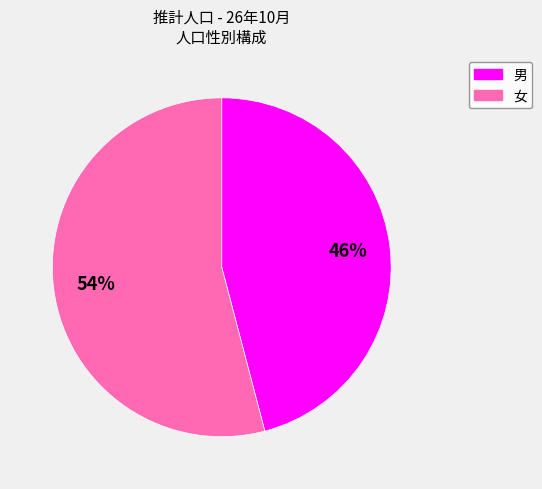

Which category has the biggest portion of the pie?

女